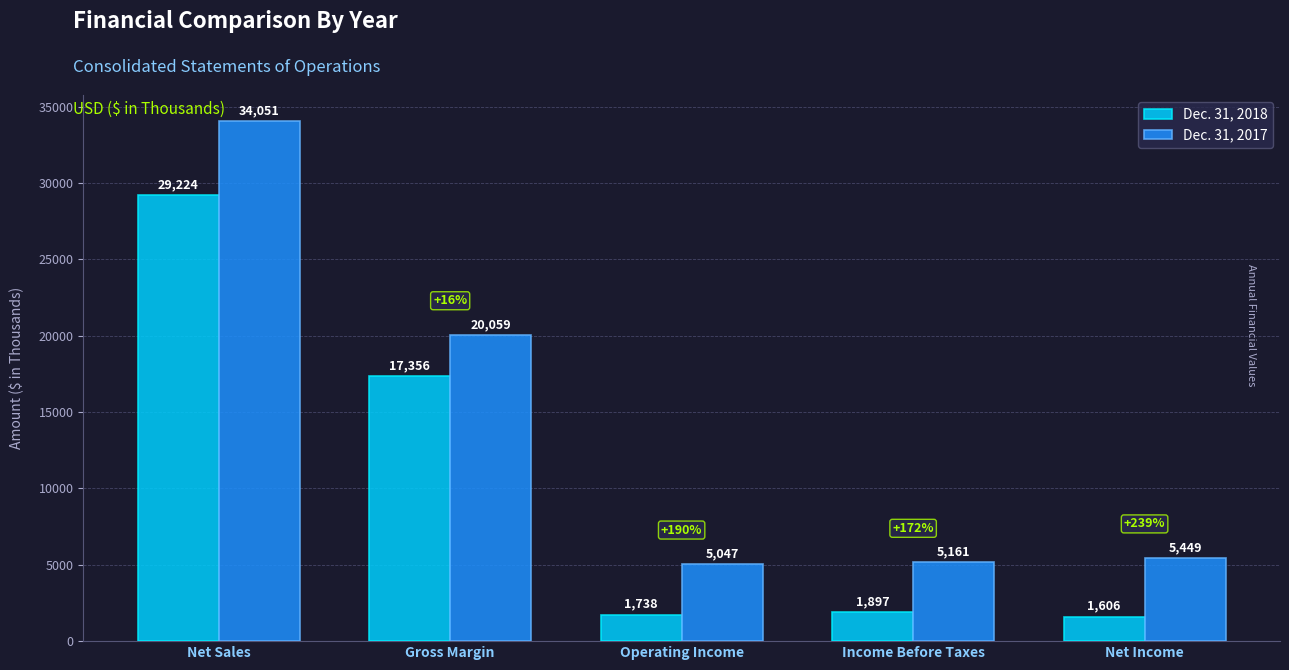

The value of Dec. 31, 2017 at Operating Income is 5047. True or false?

True